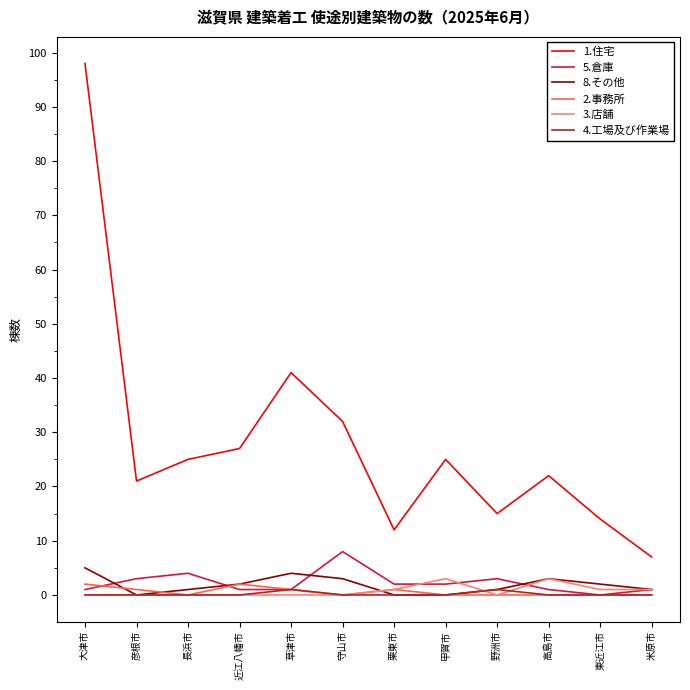

Does the chart display data point markers on the line(s)?

No